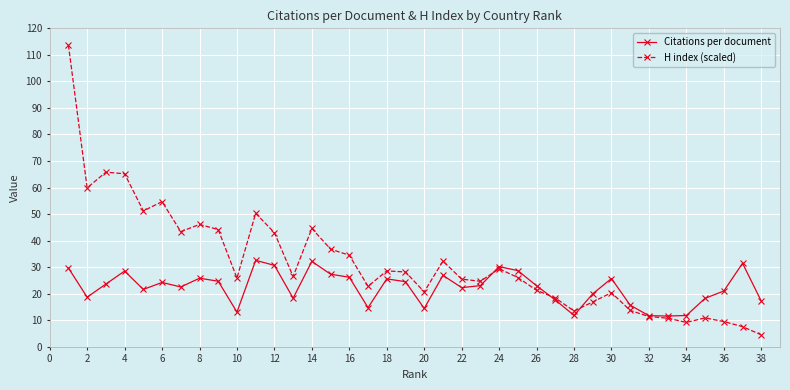

What is the value of the Citations per document point at the 14th from the left?

32.2